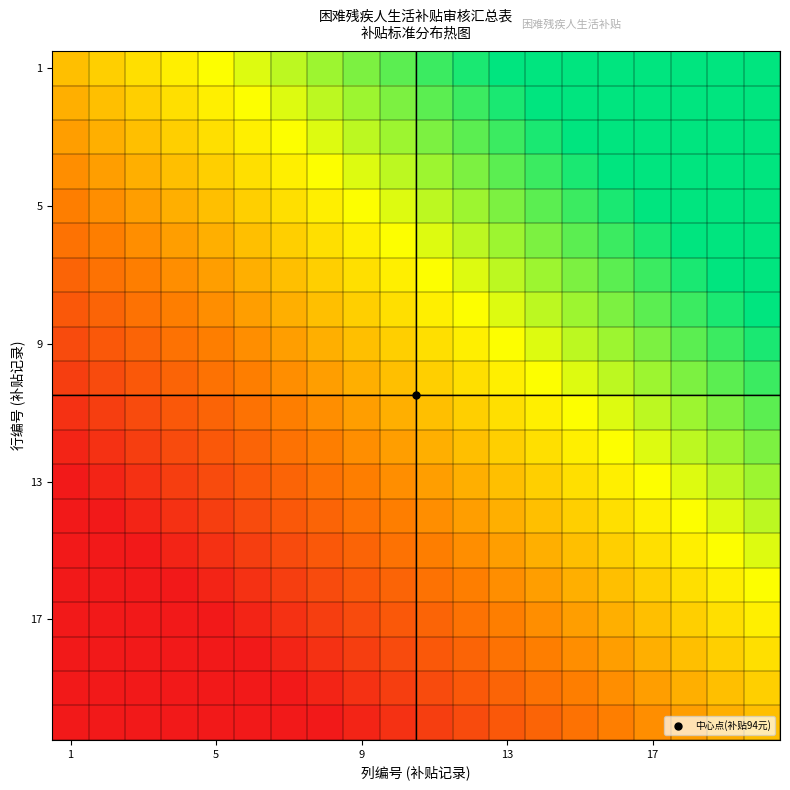

At which category is the sum across all series the highest?

19